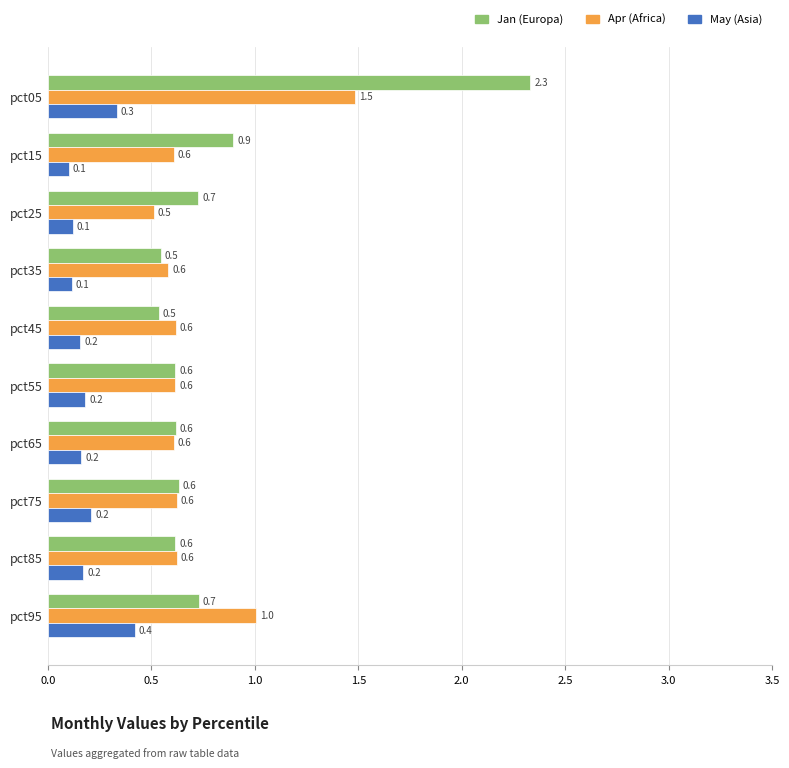

What is the spread (max minus min) of values at pct25?

0.6